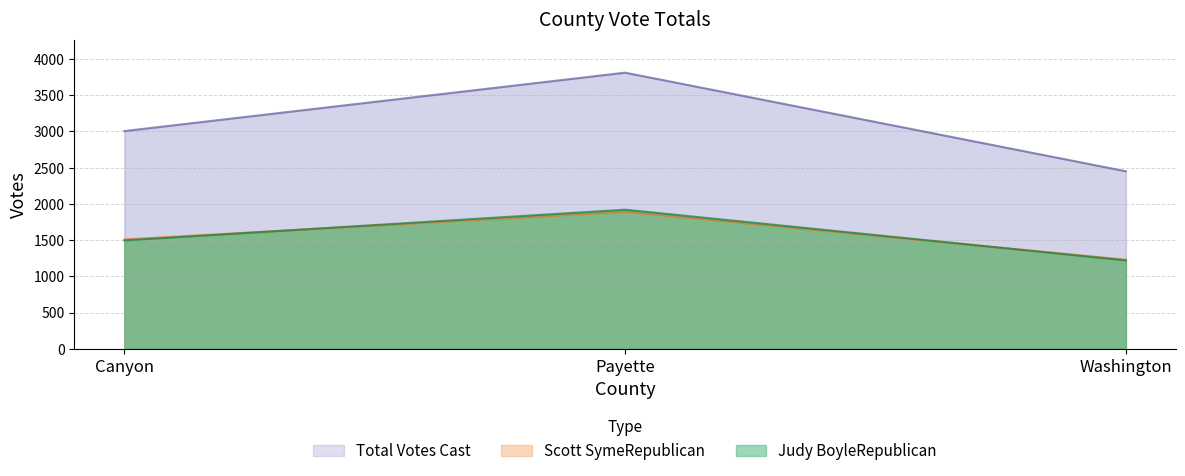

What is the label of the 1st point from the left?

Canyon